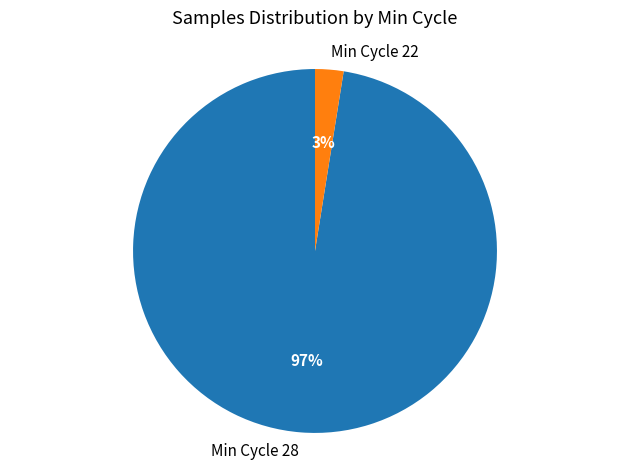

Rank the categories by value from lowest to highest.

Min Cycle 22, Min Cycle 28